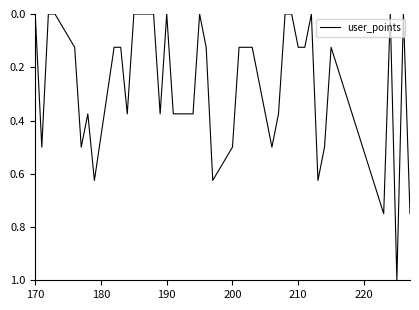

What is the difference between the maximum and minimum values?

1.0